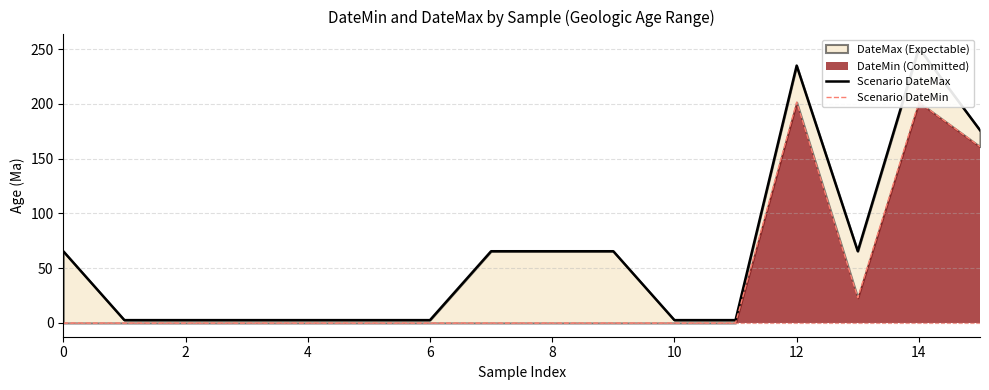

The Scenario DateMin series shows 70.5 at 10. True or false?

False